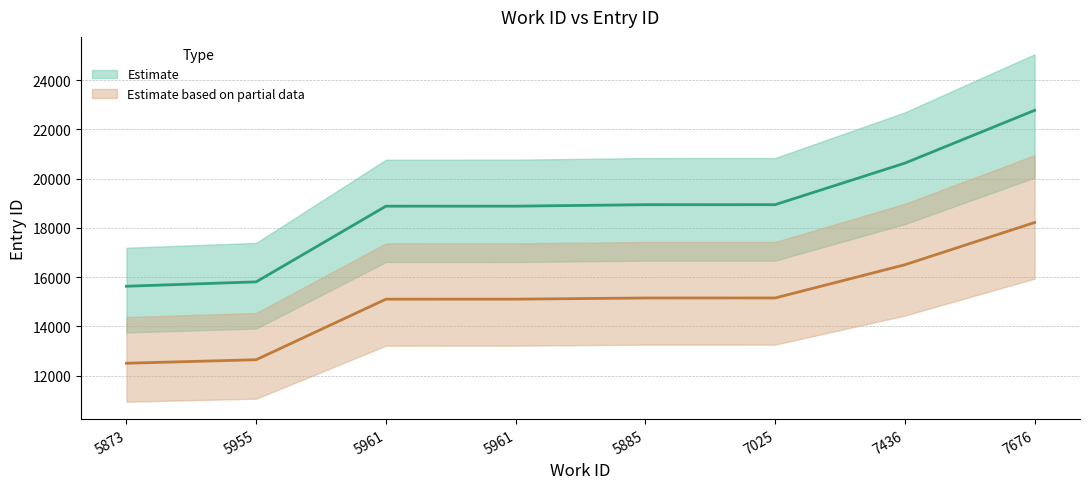

Between 7436 and 5885, which is larger?

7436